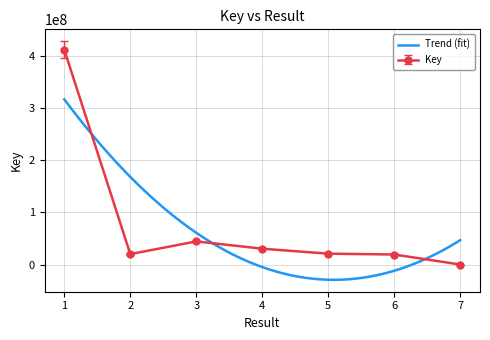

Reading left to right, what are all the values shown in this chart?

412394819	20053070	44409323	30424431	20879048	19275704	5735